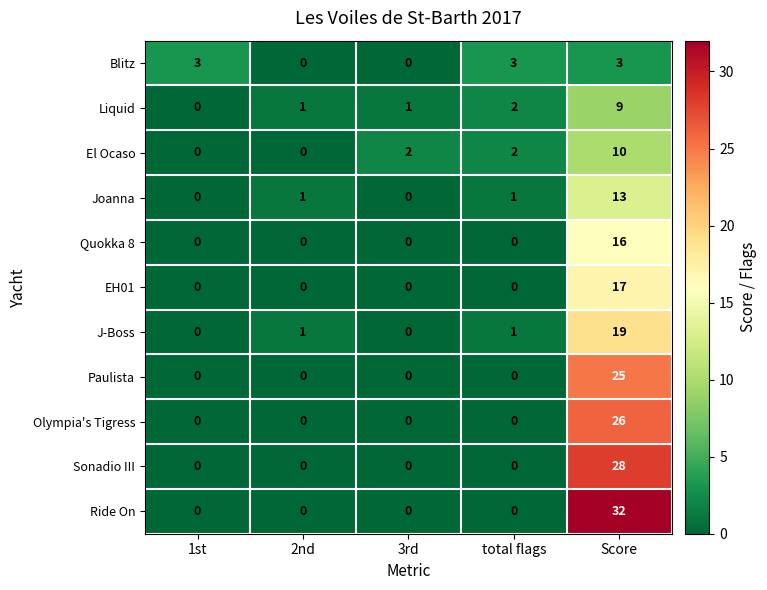

Count the number of data series in this chart.

11